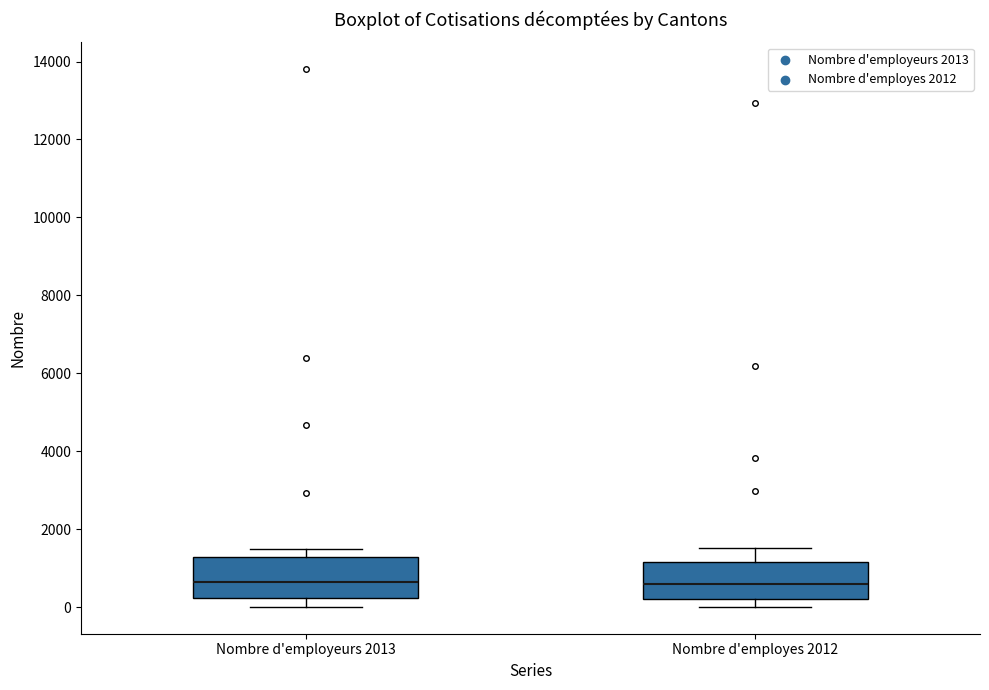

Where is the upper edge of the box for Nombre d'employeurs 2013 on the y-axis? The values are not printed on the chart, so give them approximately, as read against the axis.

1200